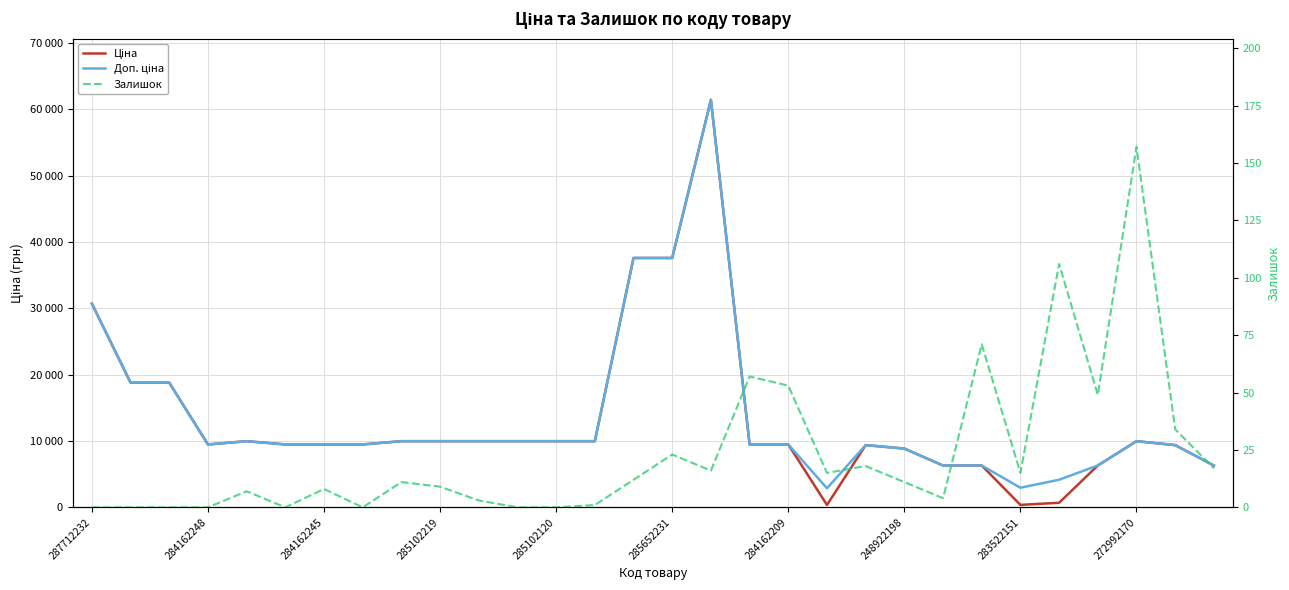

What is the total value across all series at 25?

4965.8